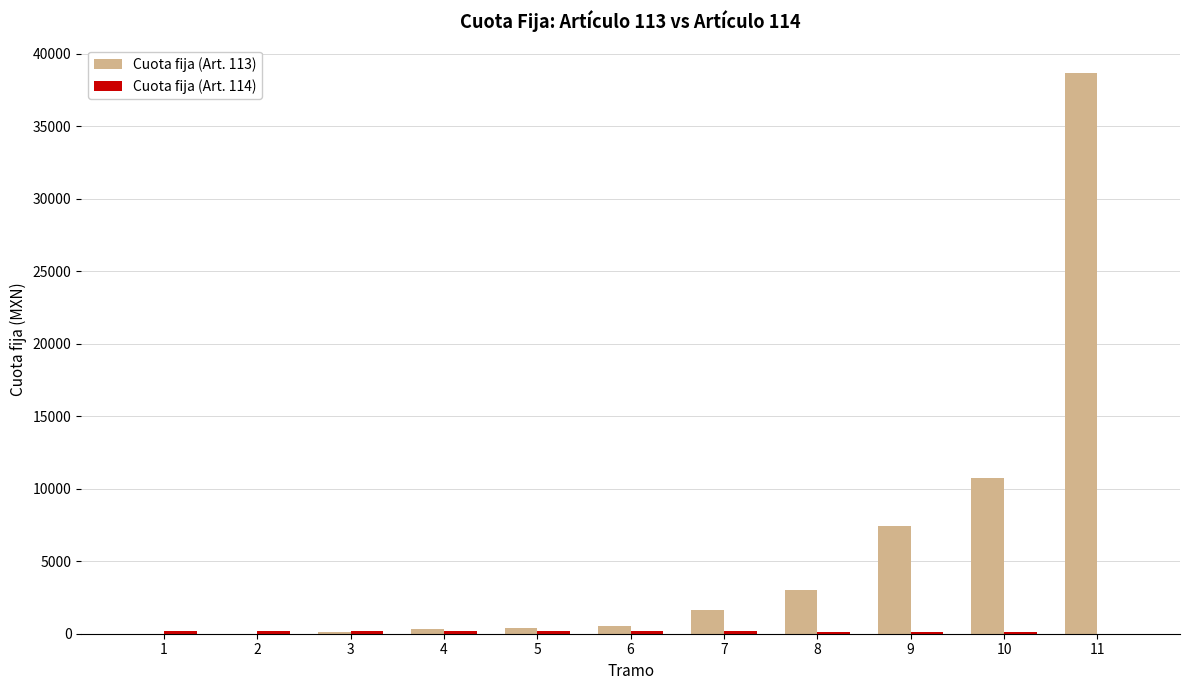

Which series has the largest total across all categories?

Cuota fija (Art. 113)